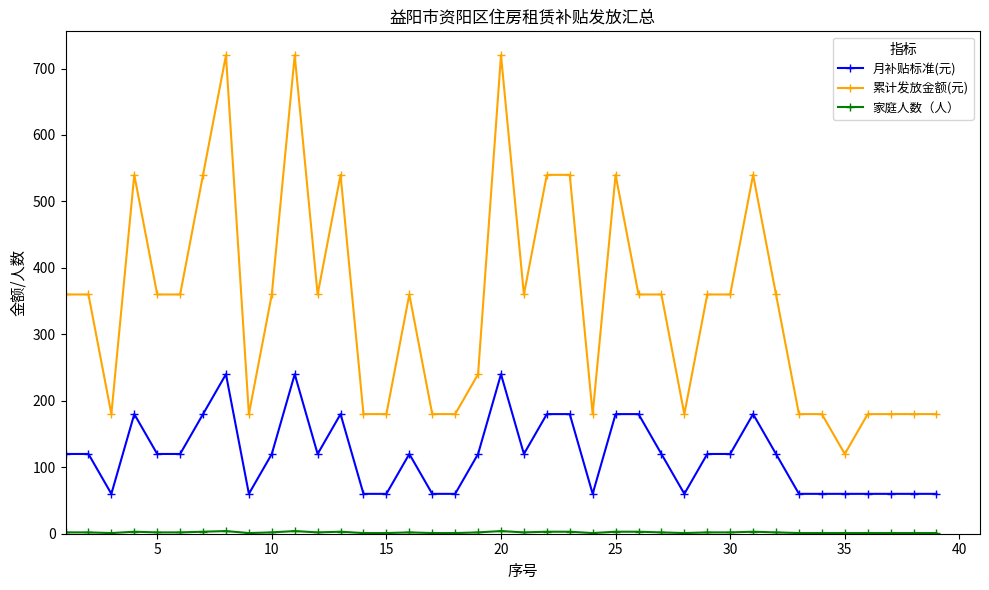

Which series has the largest range (max minus min)?

累计发放金额(元)